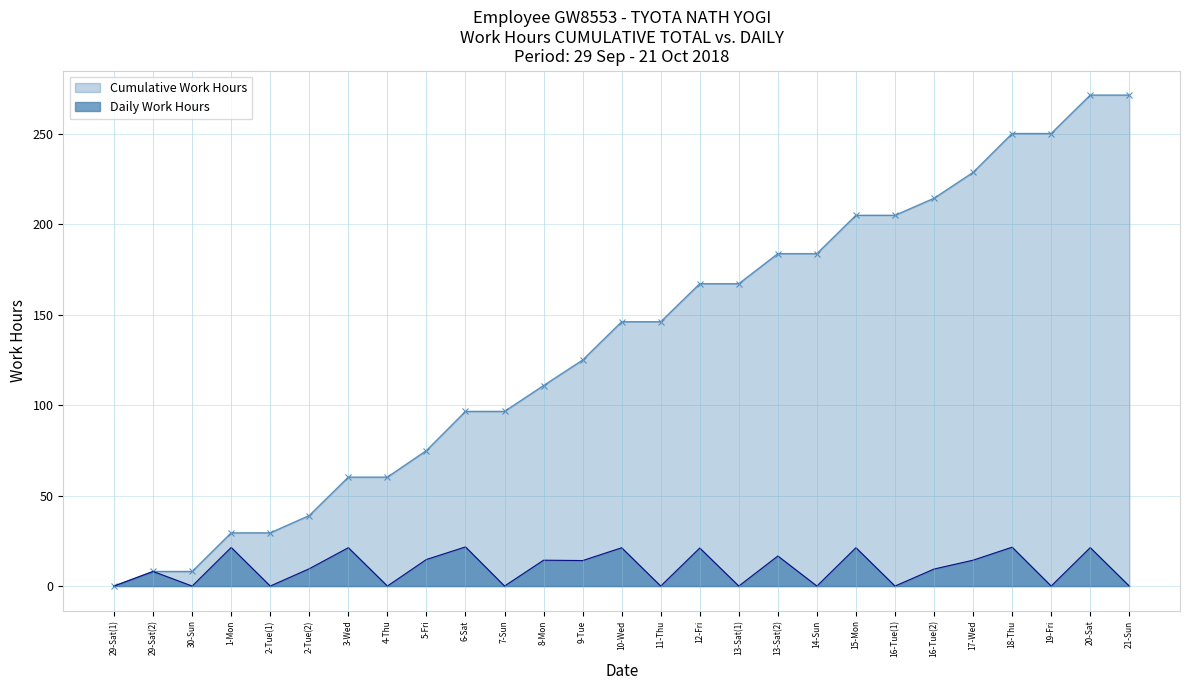

The value at 3-Wed is 35.5. True or false?

False